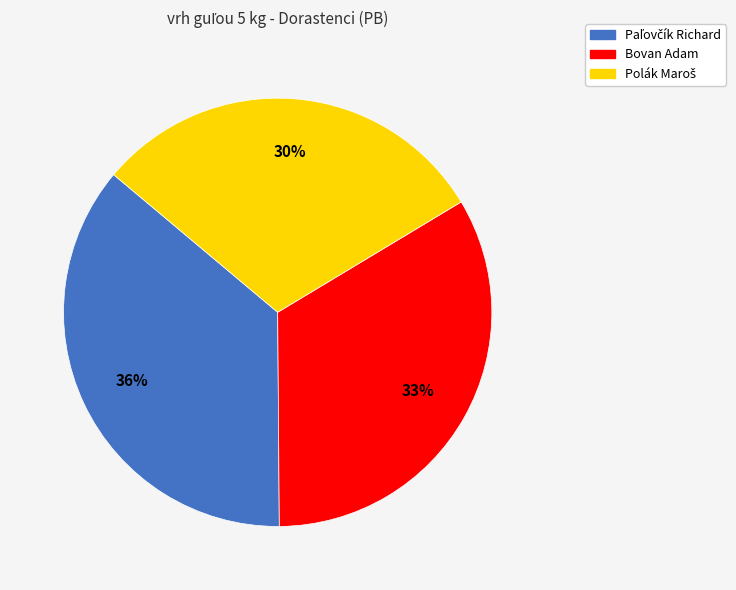

Does any single category account for the majority?

No